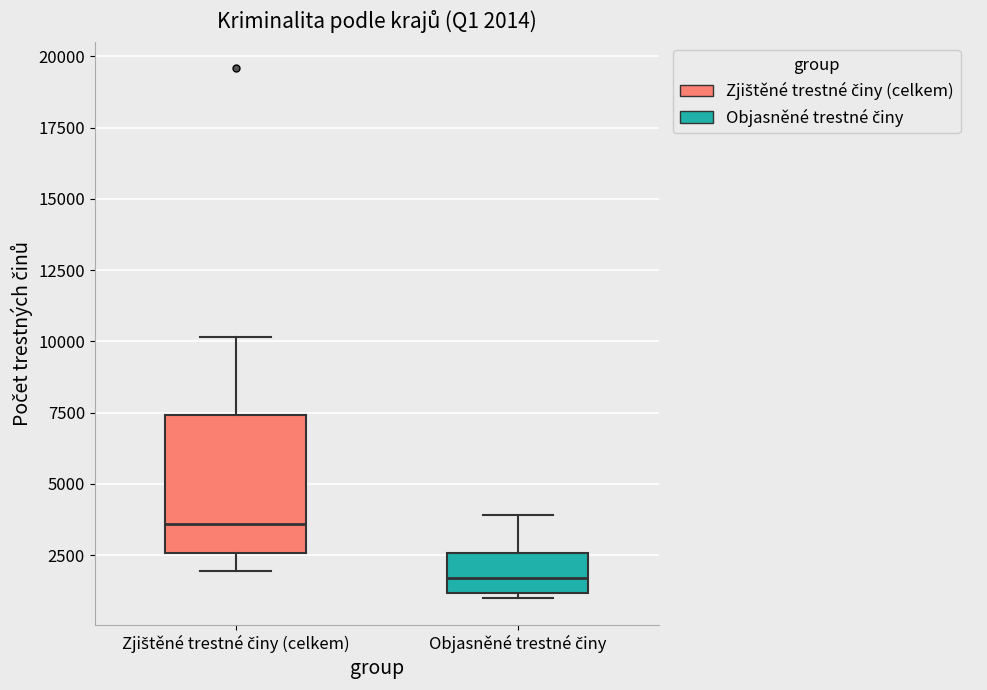

Which box has the lowest median line?

Objasněné trestné činy